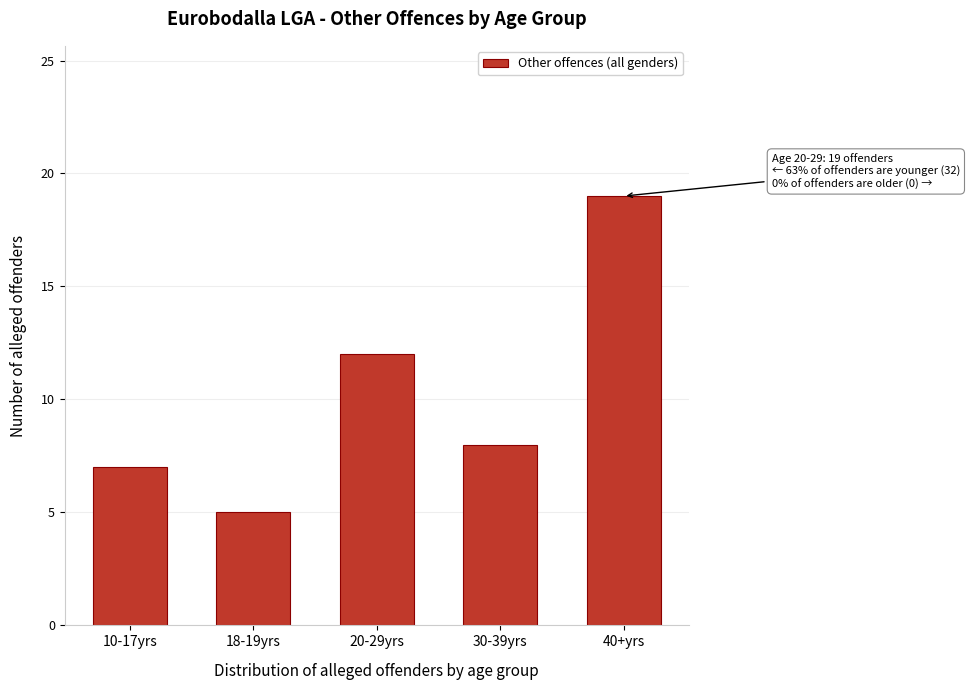

Reading left to right, what are all the values shown in this chart?

7	5	12	8	19